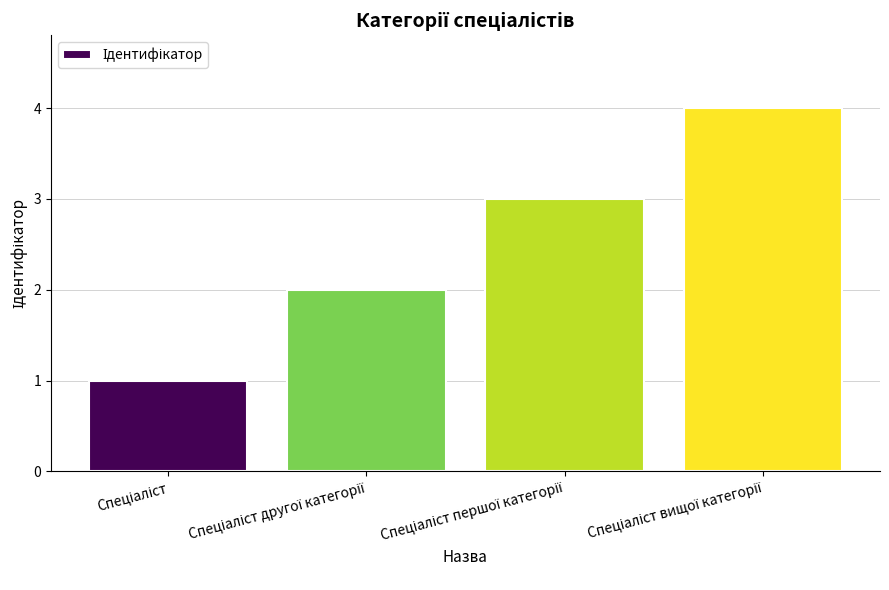

What is the sum of all values?

10